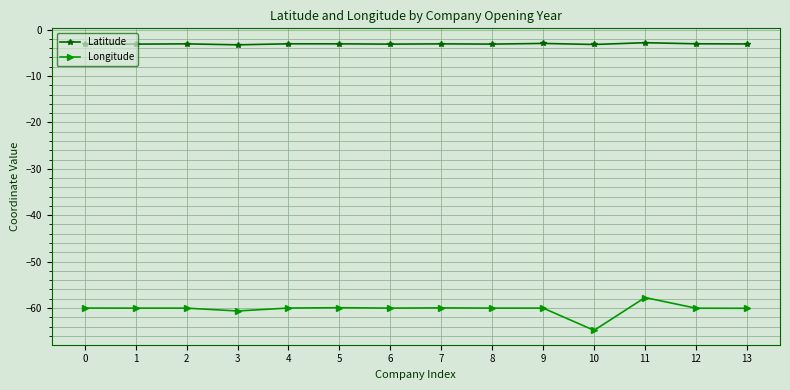

What is the spread (max minus min) of values at 1?

56.9